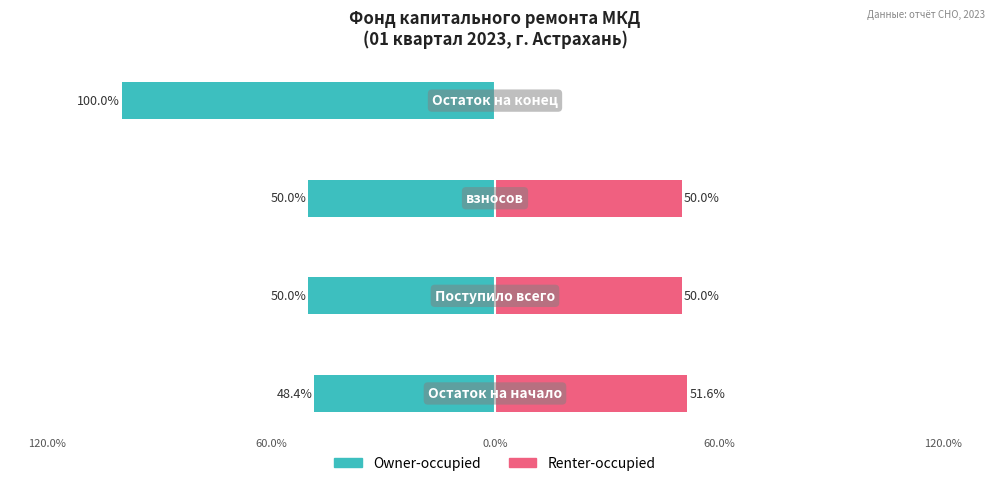

What is the spread (max minus min) of values at 60.0%?

100.0